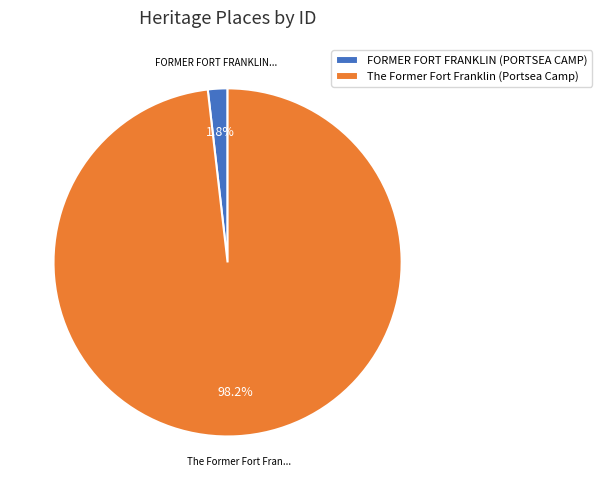

Which slice is the smallest?

FORMER FORT FRANKLIN (PORTSEA CAMP)